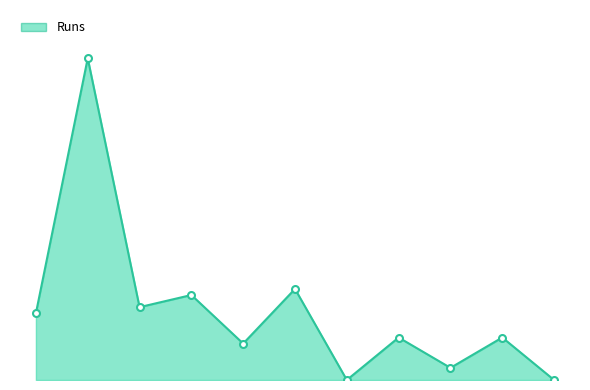

List the labels in order of value, smallest first.

6, 10, 8, 4, 7, 9, 0, 2, 3, 5, 1